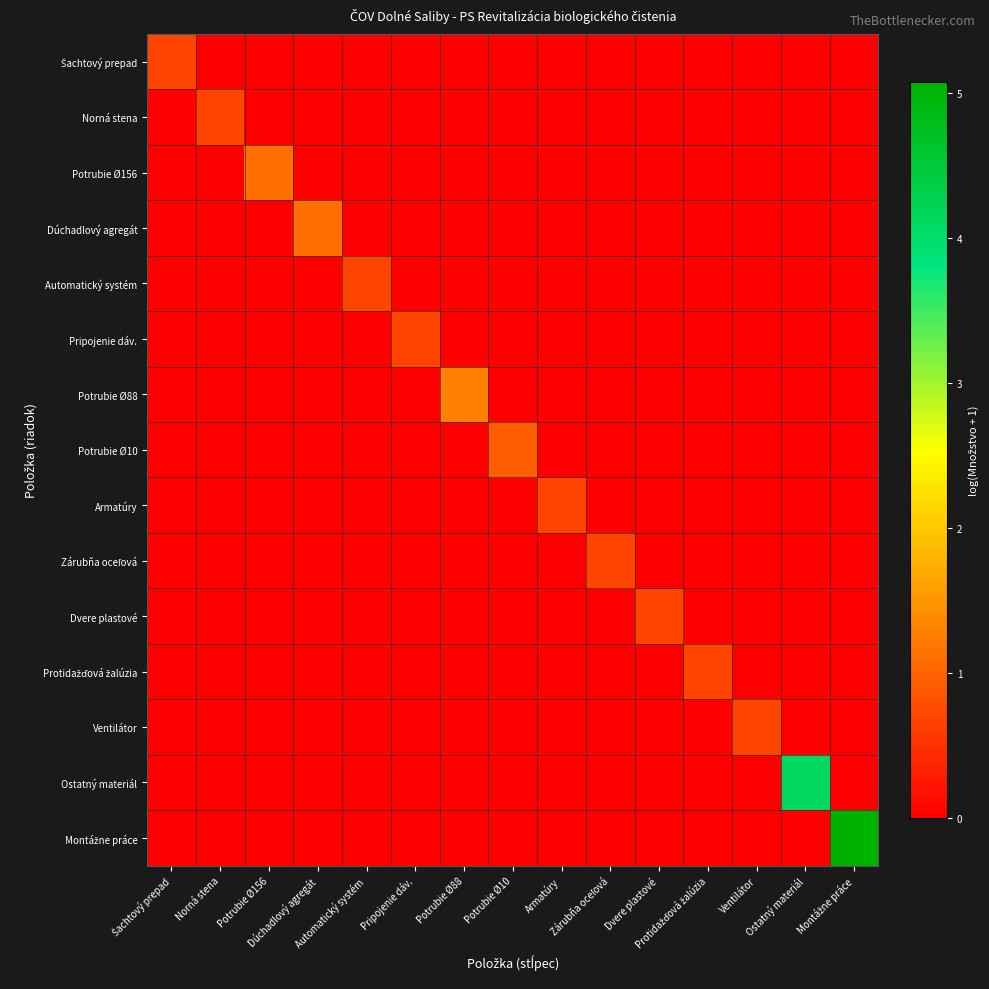

How many distinct data groups are displayed?

15